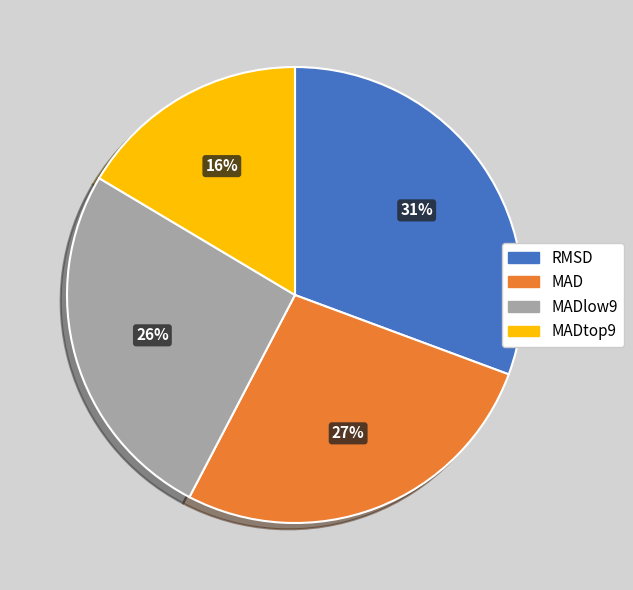

To the nearest percent, what is the average slice percentage?

25%